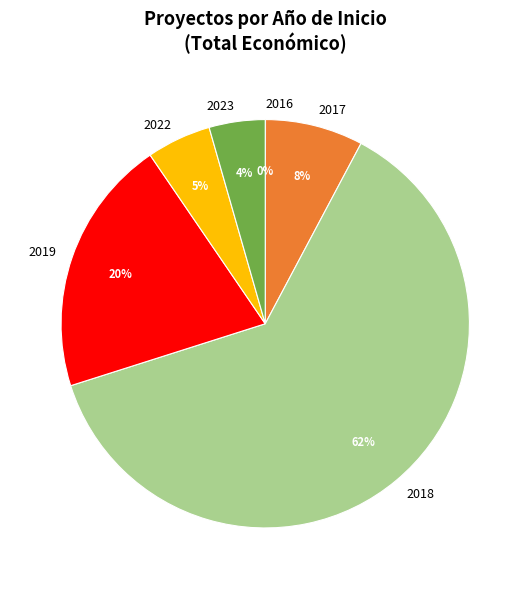

Is there any slice that represents more than half of the pie?

Yes